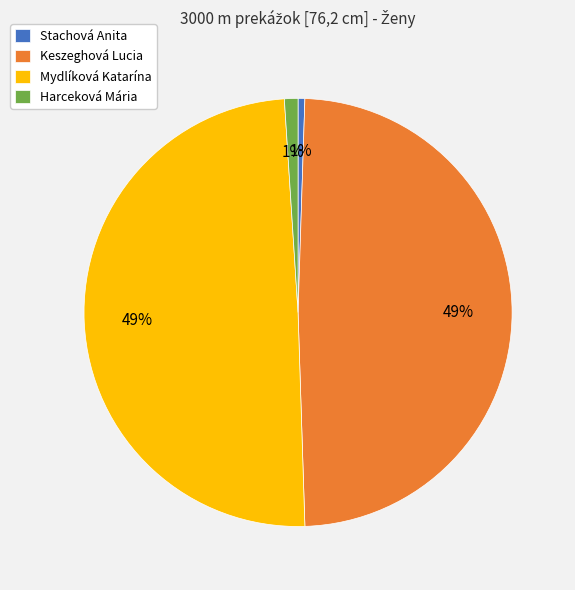

Which has a higher value, Keszeghová Lucia or Stachová Anita?

Keszeghová Lucia